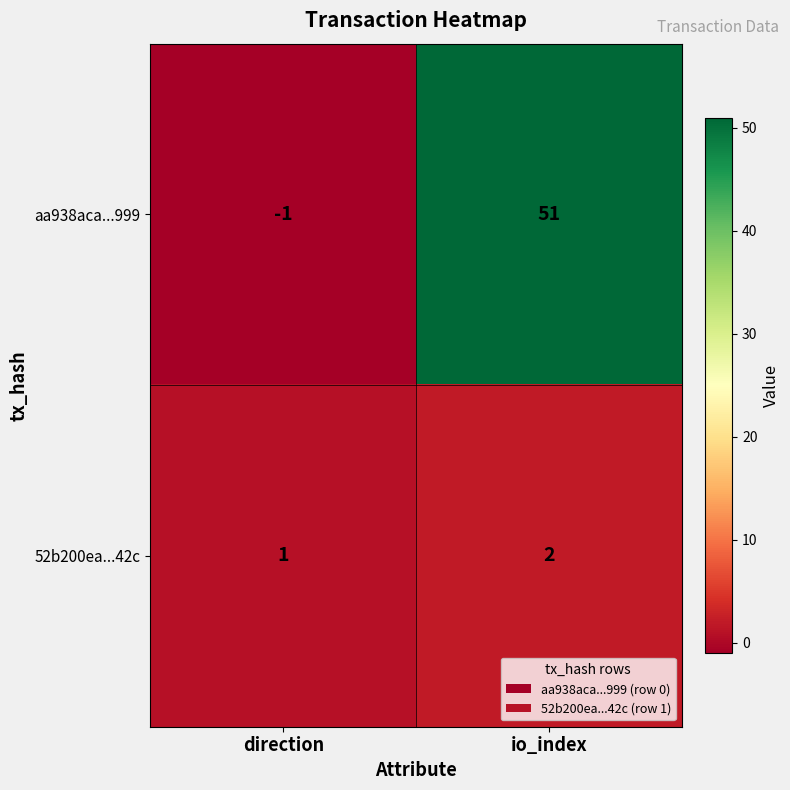

At which label does 52b200ea...42c reach its minimum?

direction